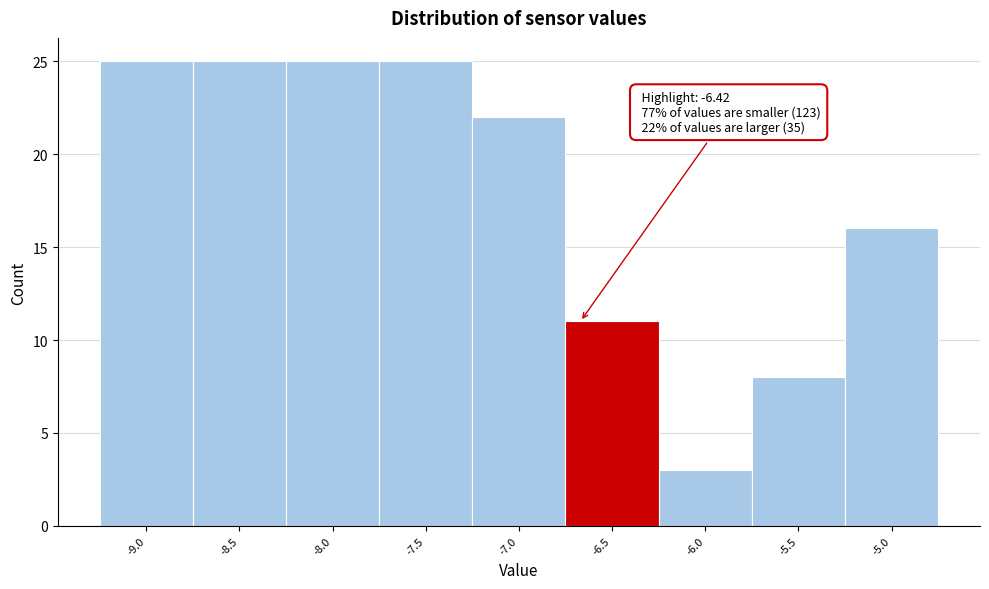

Reading left to right, what are all the values shown in this chart?

-9.0=25	-8.5=25	-8.0=25	-7.5=25	-7.0=22	-6.5=11	-6.0=3	-5.5=8	-5.0=16